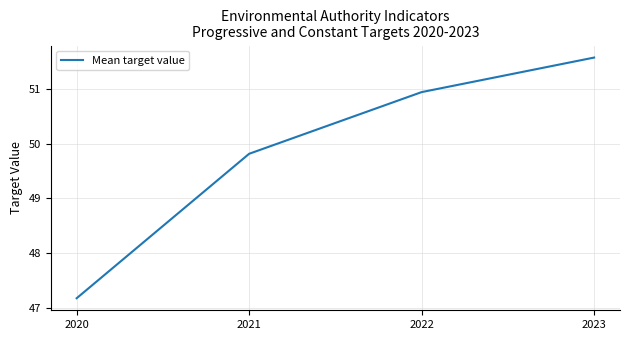

What is the sum of all values?

199.5